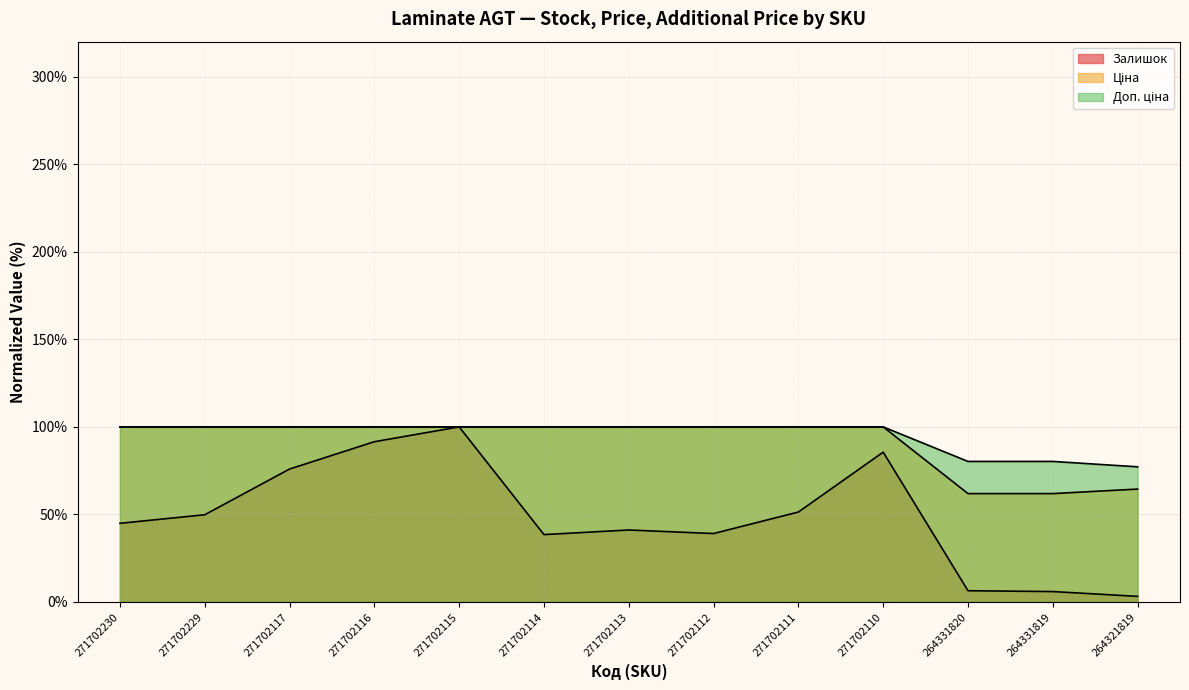

What is the difference between the second highest and second lowest values in the Доп. ціна series?

19.7